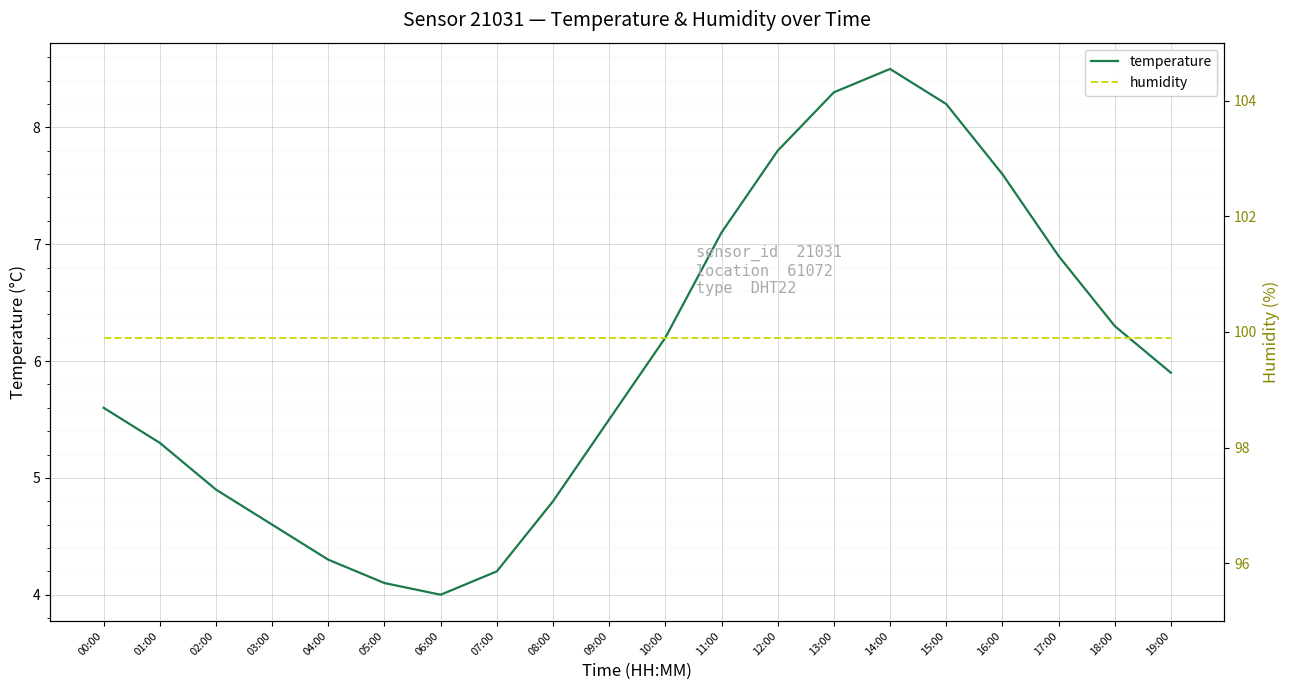

Where does the temperature series first go above 5?

00:00